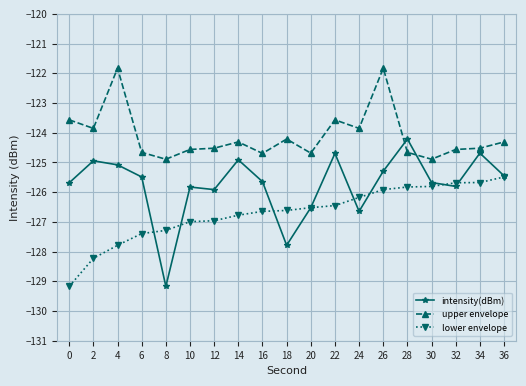

What is the total value across all series at 24?

-376.7